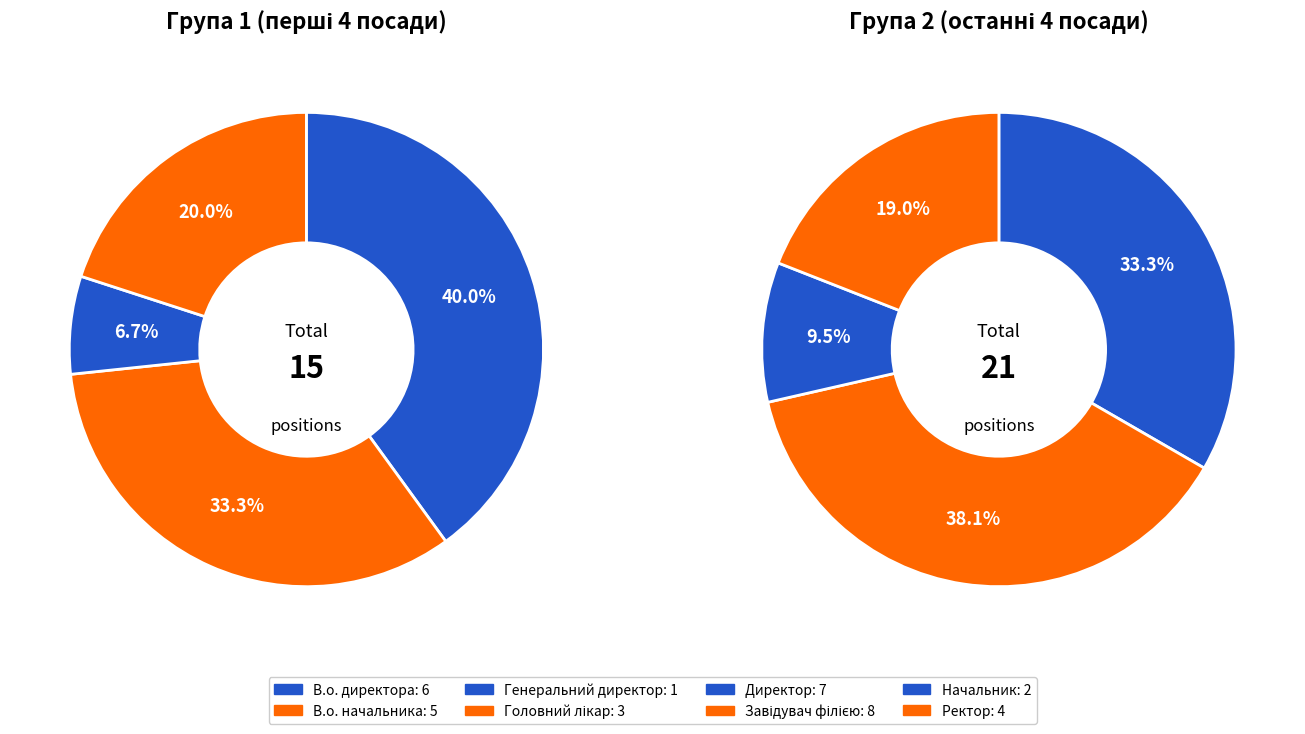

Is it true that В.о. директора is 17% of the pie?

True